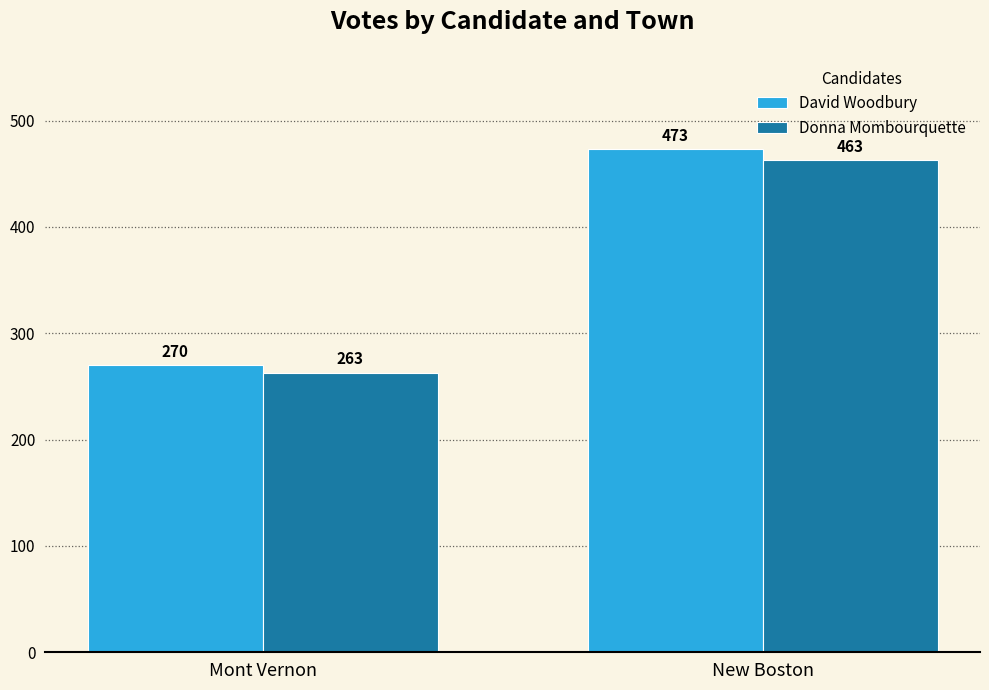

What is the approximate value of Donna Mombourquette at New Boston, to the nearest 10?

460